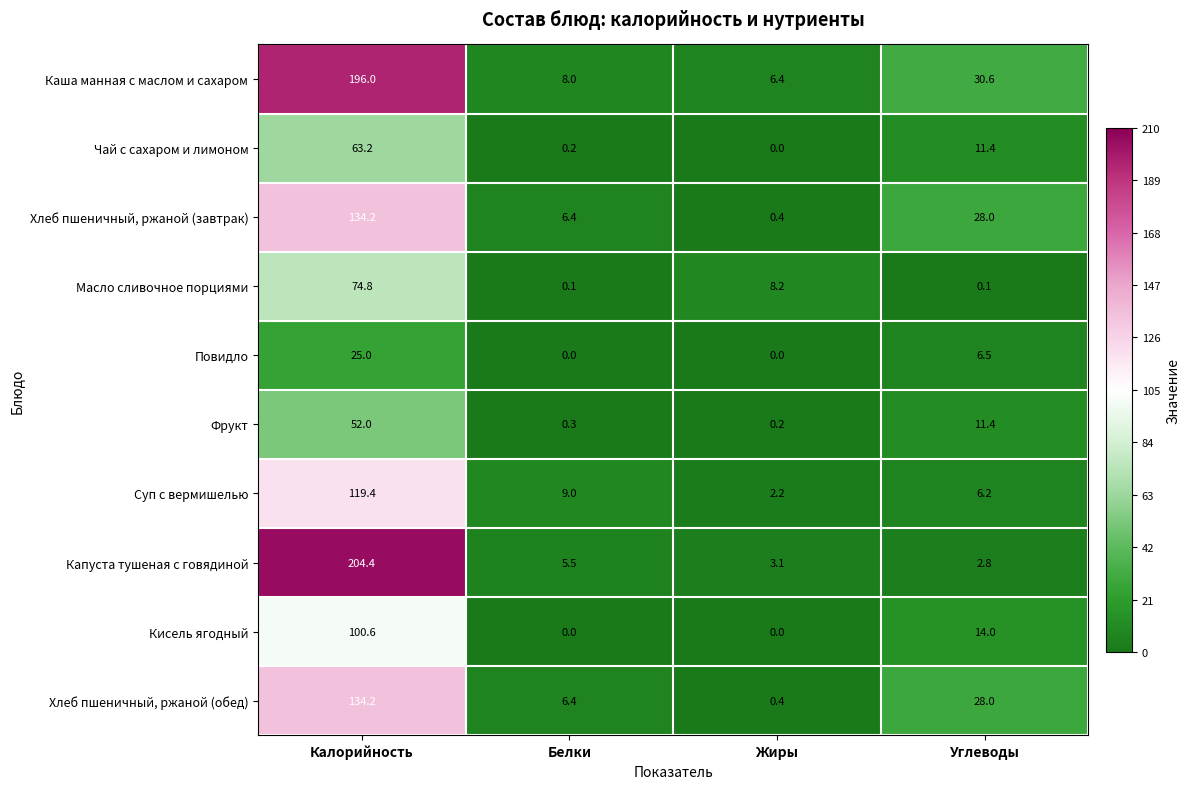

Is the value of Хлеб пшеничный, ржаной (обед) at Белки greater than the value of Чай с сахаром и лимоном at Калорийность?

No